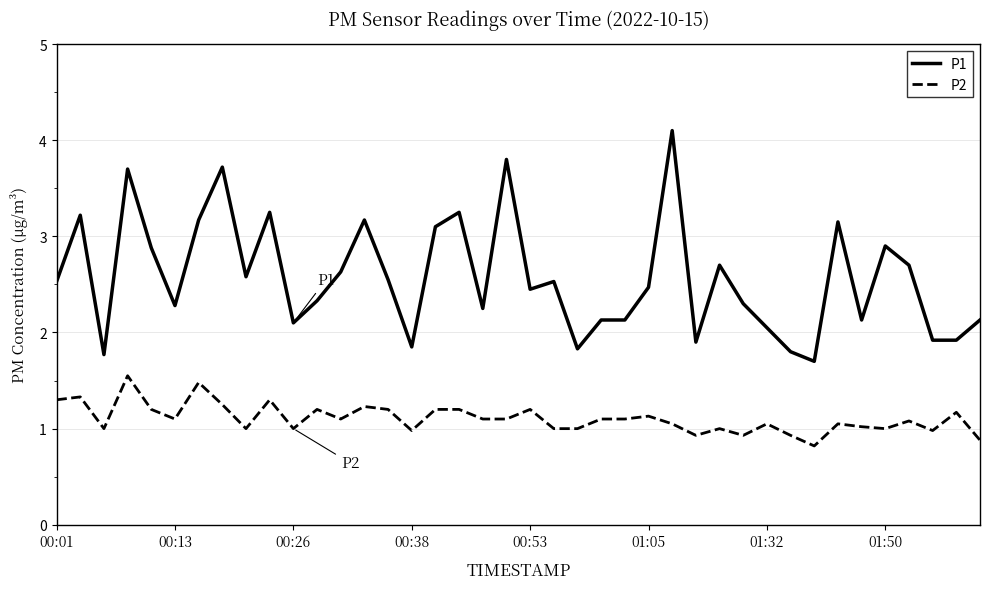

Which series has the largest total across all categories?

P1